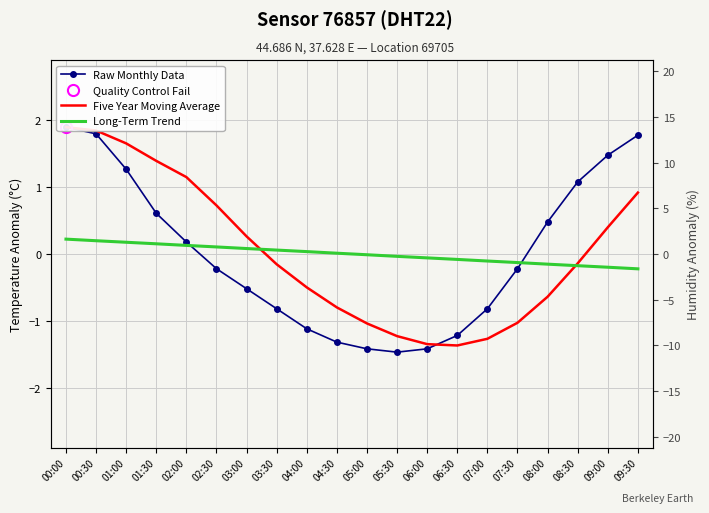

What are all the series names shown in the legend?

Raw Monthly Data, Five Year Moving Average, Long-Term Trend